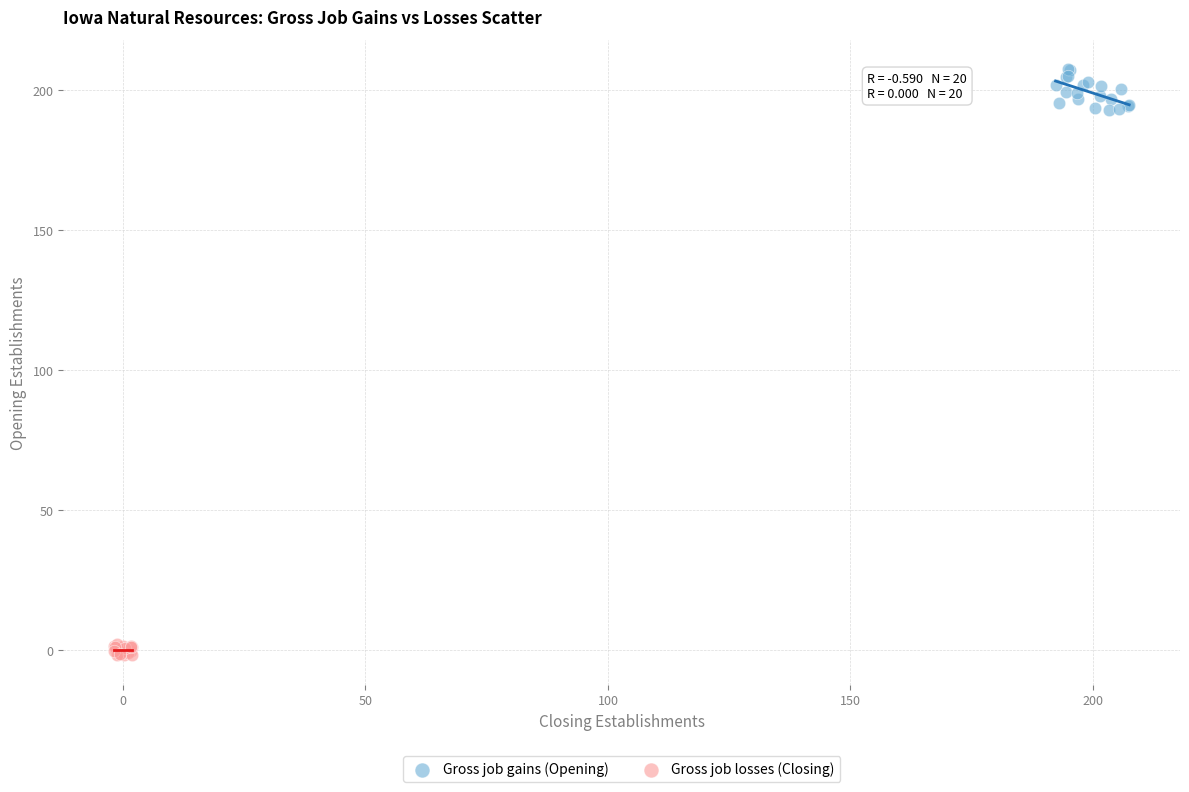

Which series contains the lowest Y value?

Gross job losses (Closing)